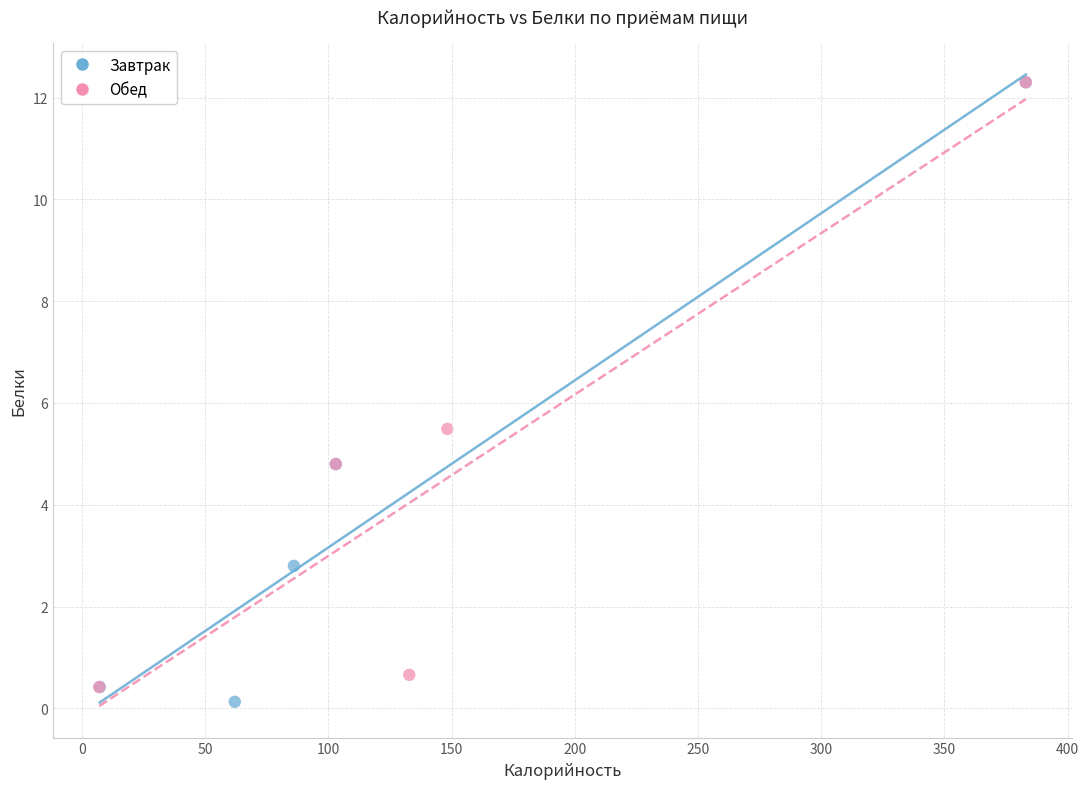

What are all the series names shown in the legend?

Завтрак, Обед